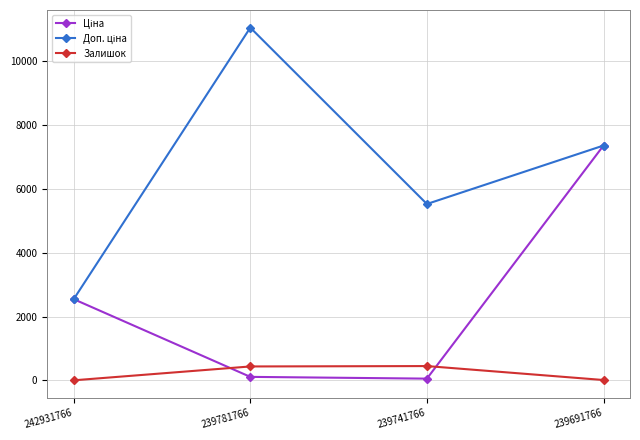

How many interior local peaks does the Залишок series have?

1